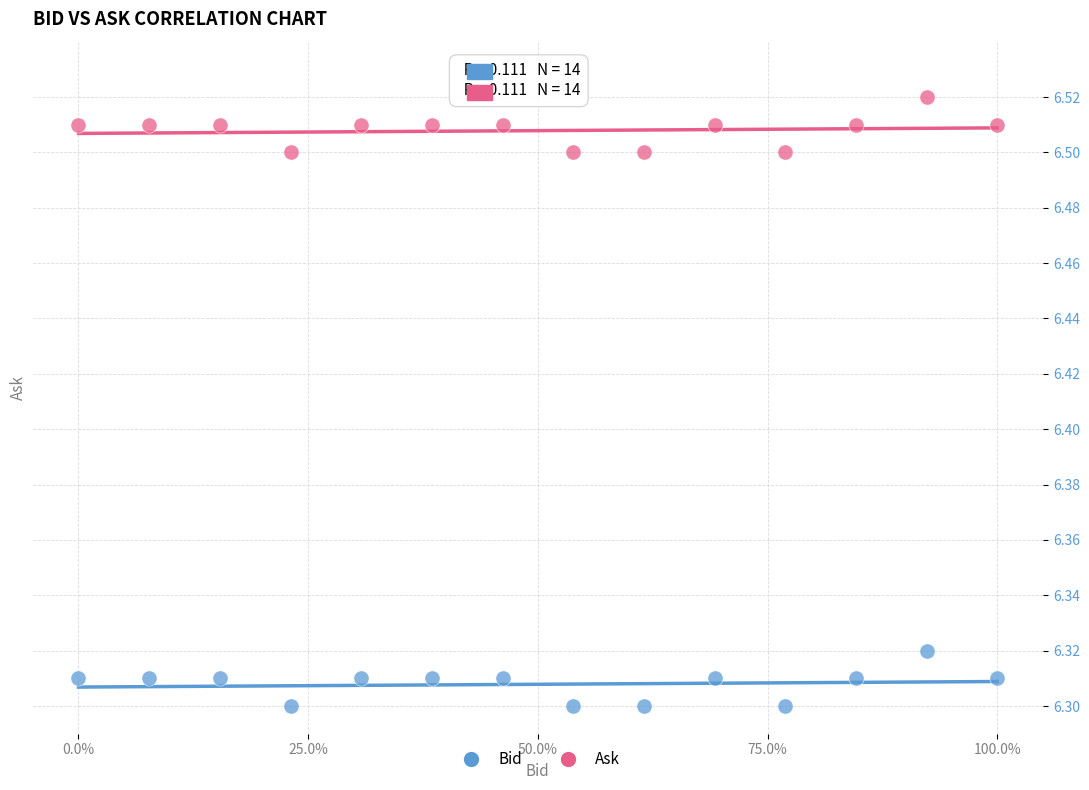

Which series contains the highest Y value?

Ask